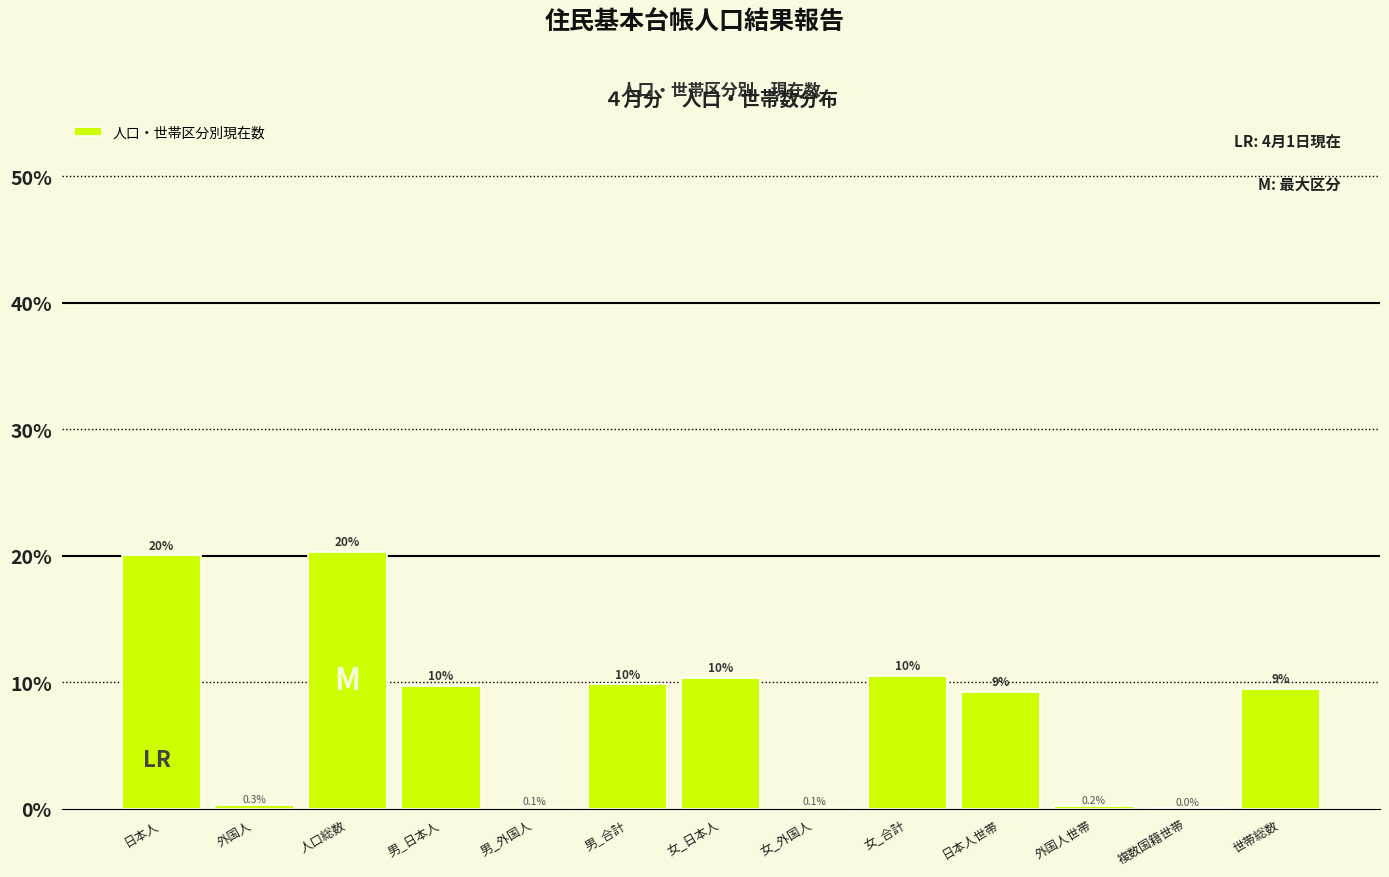

The chart shows a value of 9.2 at 日本人世帯. True or false?

True